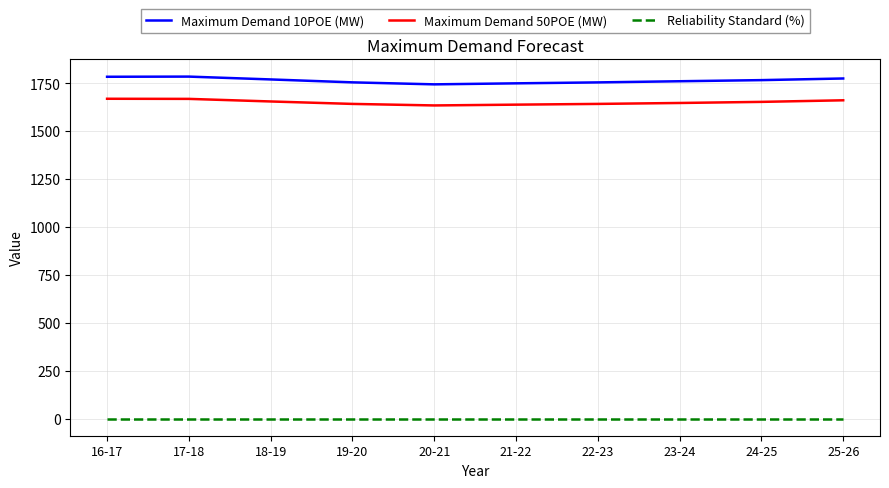

Which series has the widest spread of values?

Maximum Demand 10POE (MW)